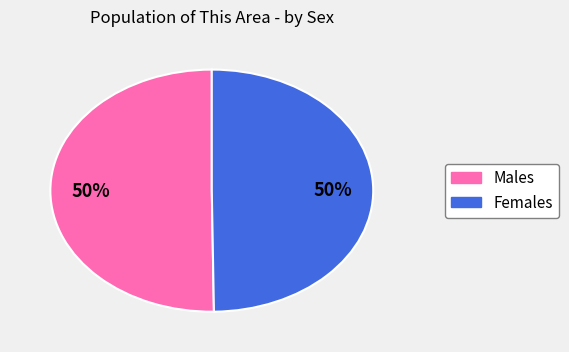

To the nearest percent, what is the average slice percentage?

50%